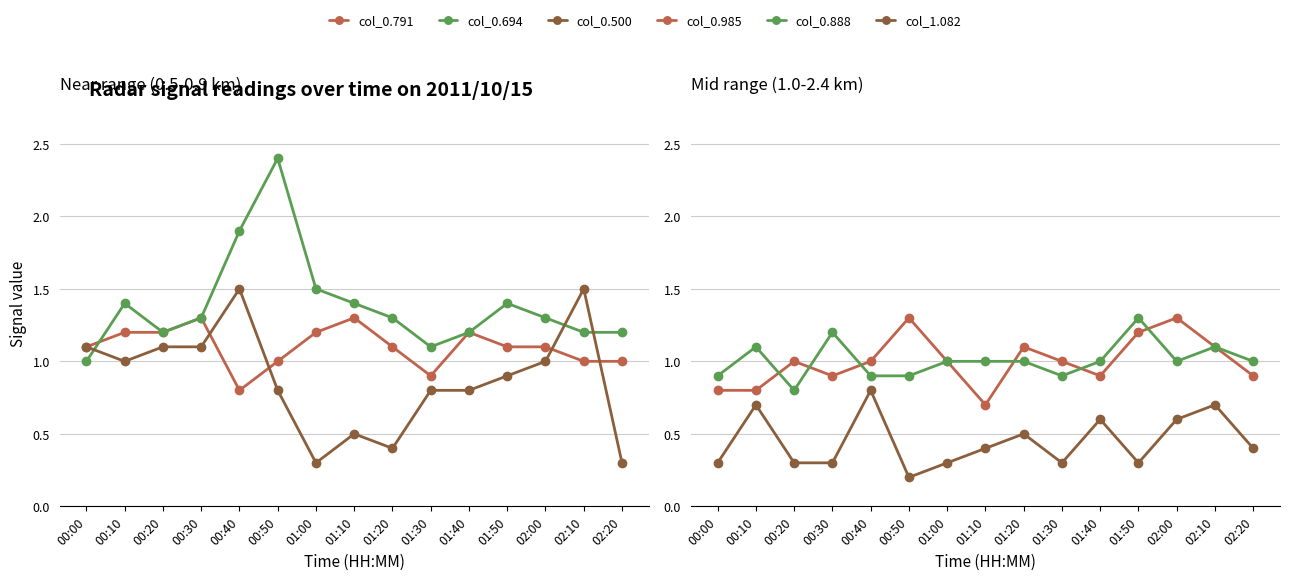

How many lines are shown in the chart?

6